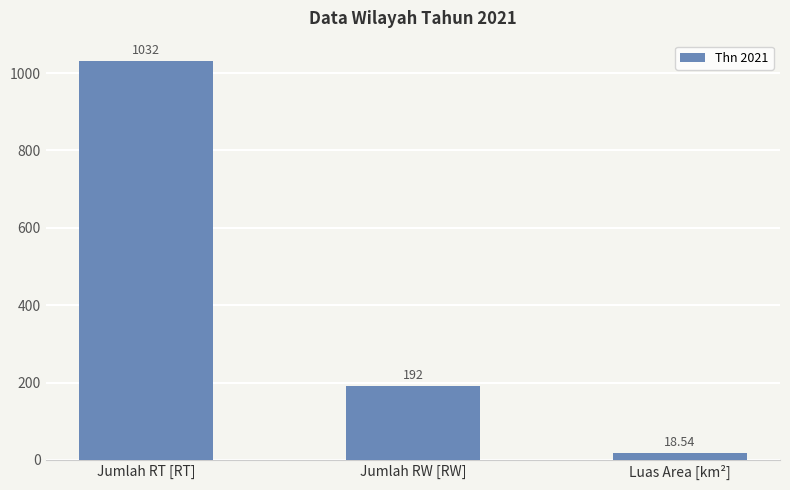

What is the approximate value at Luas Area [km²]?

18.5